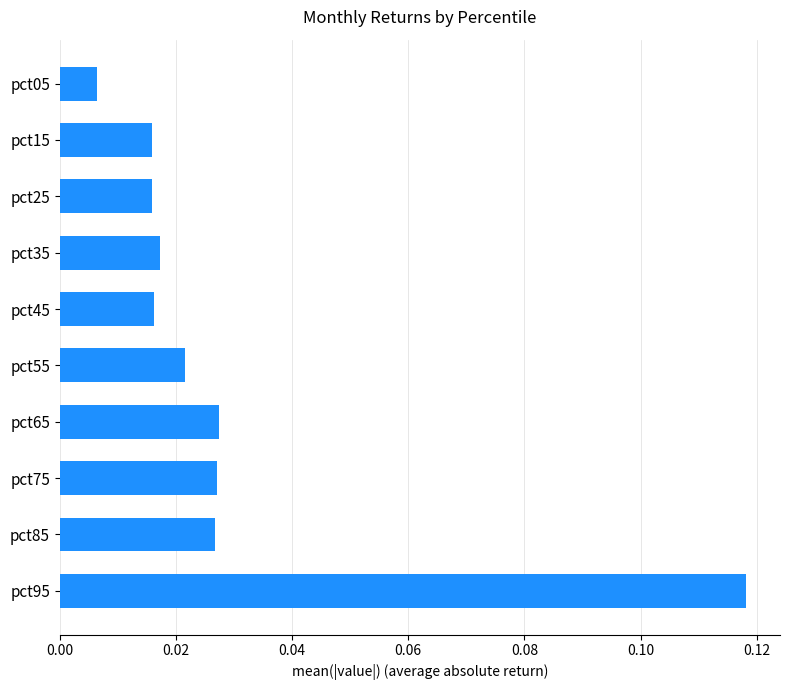

At which label is the value closest to 0?

pct05